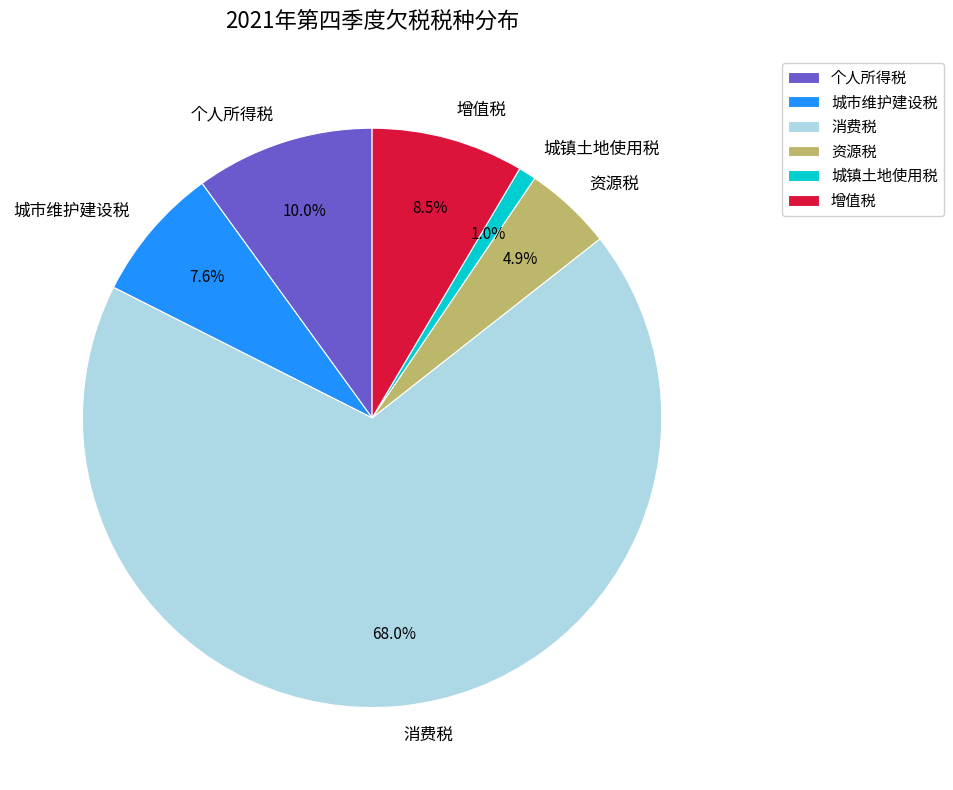

Do 消费税 and 个人所得税 together represent more than half of the pie?

Yes